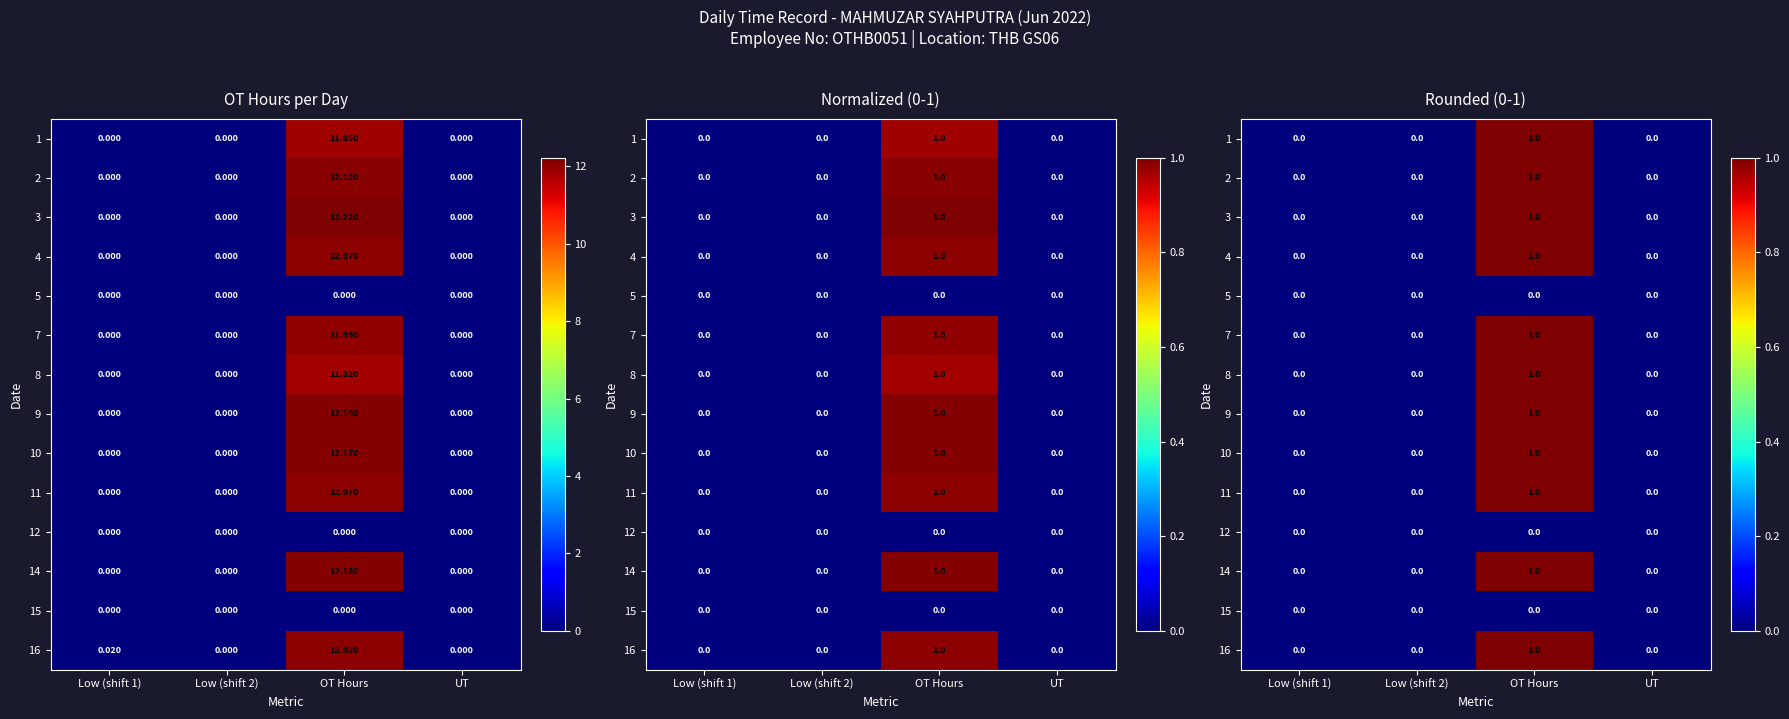

How many categories are shown in the chart?

4